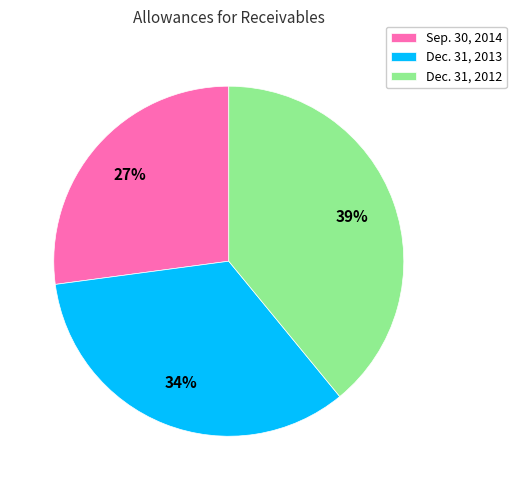

Which category has the smallest portion of the pie?

Sep. 30, 2014